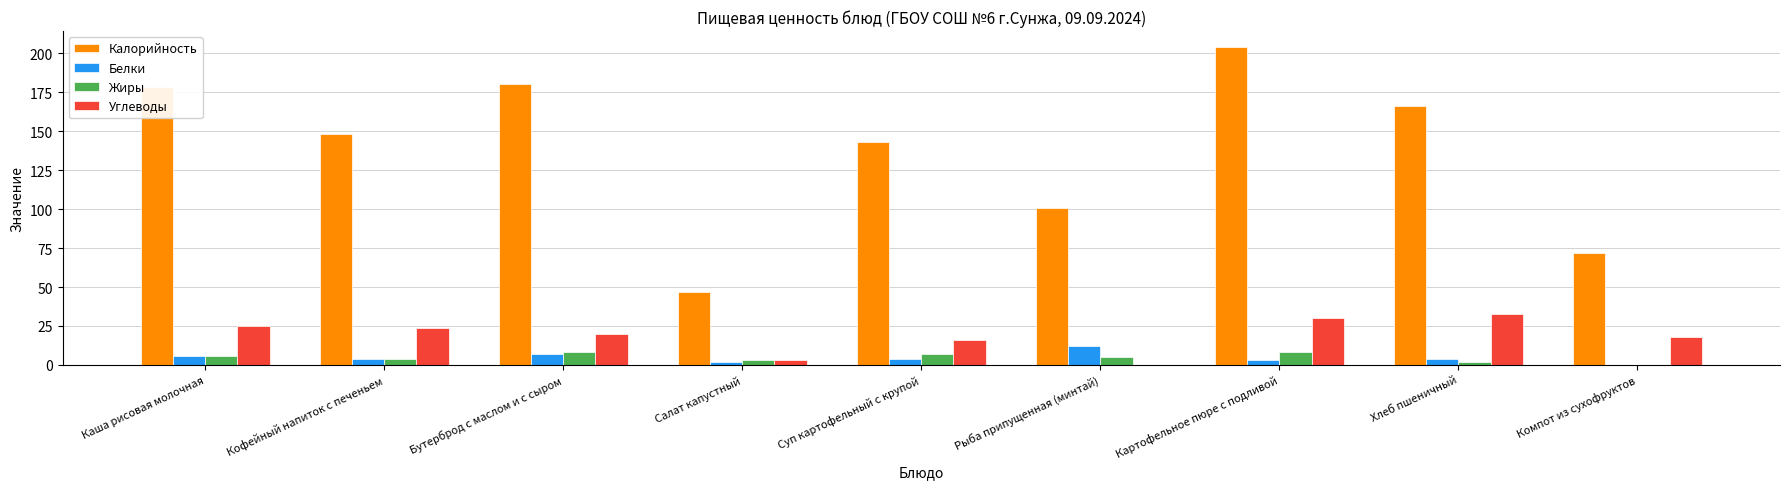

What is the total value across all series at Бутерброд с маслом и с сыром?

215